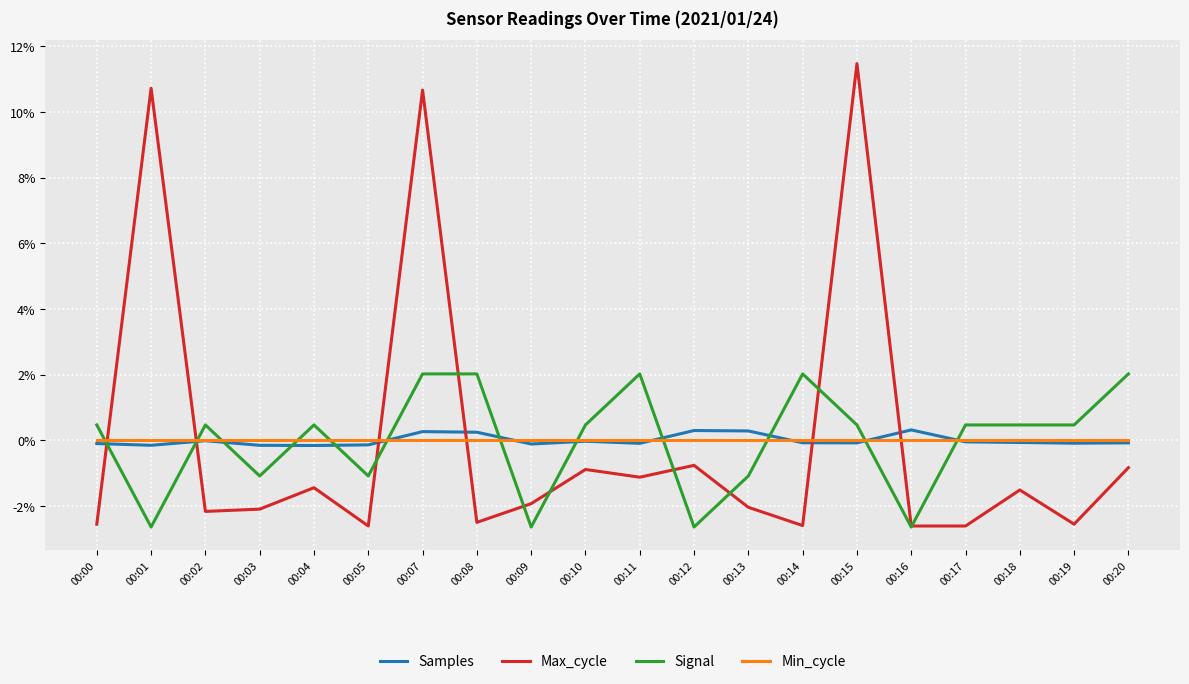

The Signal series shows 0.5 at 00:00. True or false?

True